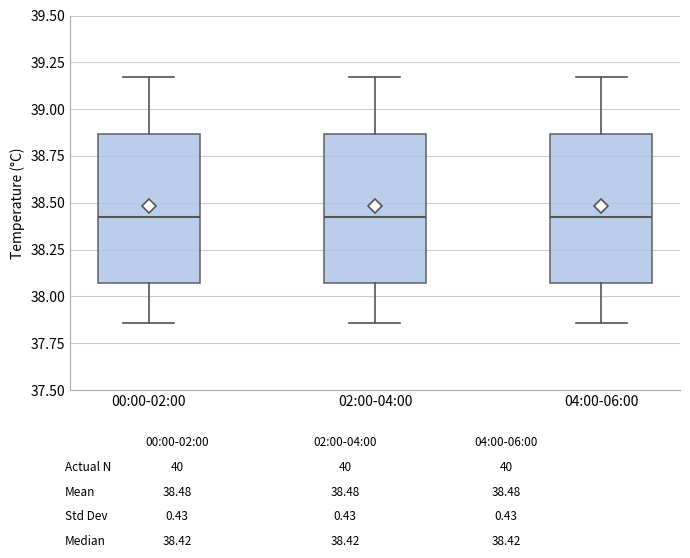

Reading left to right, transcribe this box plot: for each box, give where its median line is, the range the box spans, and where its two whiskers end, as read against the y-axis. The values are not printed on the chart, so give them approximately, as read against the axis.

00:00-02:00: median 38.45, box 38.05 to 38.85, whiskers 37.85 to 39.15
02:00-04:00: median 38.45, box 38.05 to 38.85, whiskers 37.85 to 39.15
04:00-06:00: median 38.45, box 38.05 to 38.85, whiskers 37.85 to 39.15